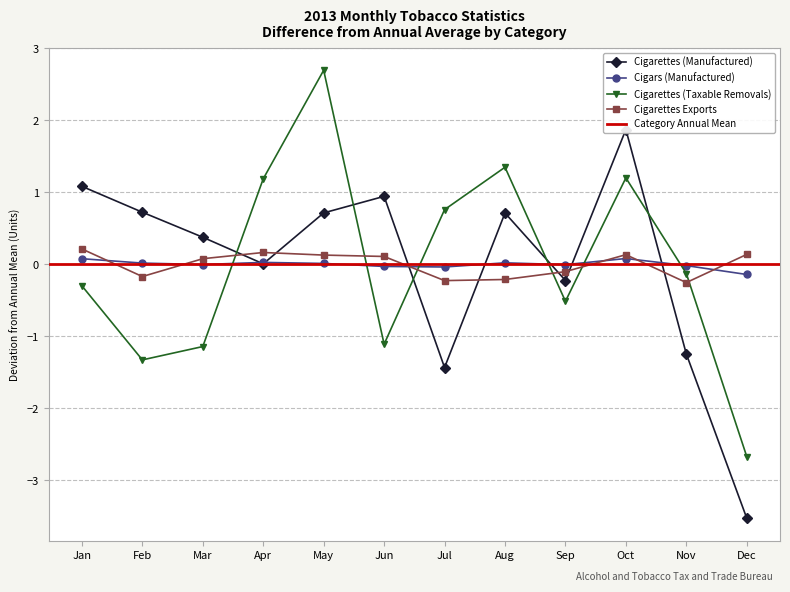

What is the difference between the Cigars (Manufactured) values at Apr and Jun?

0.1